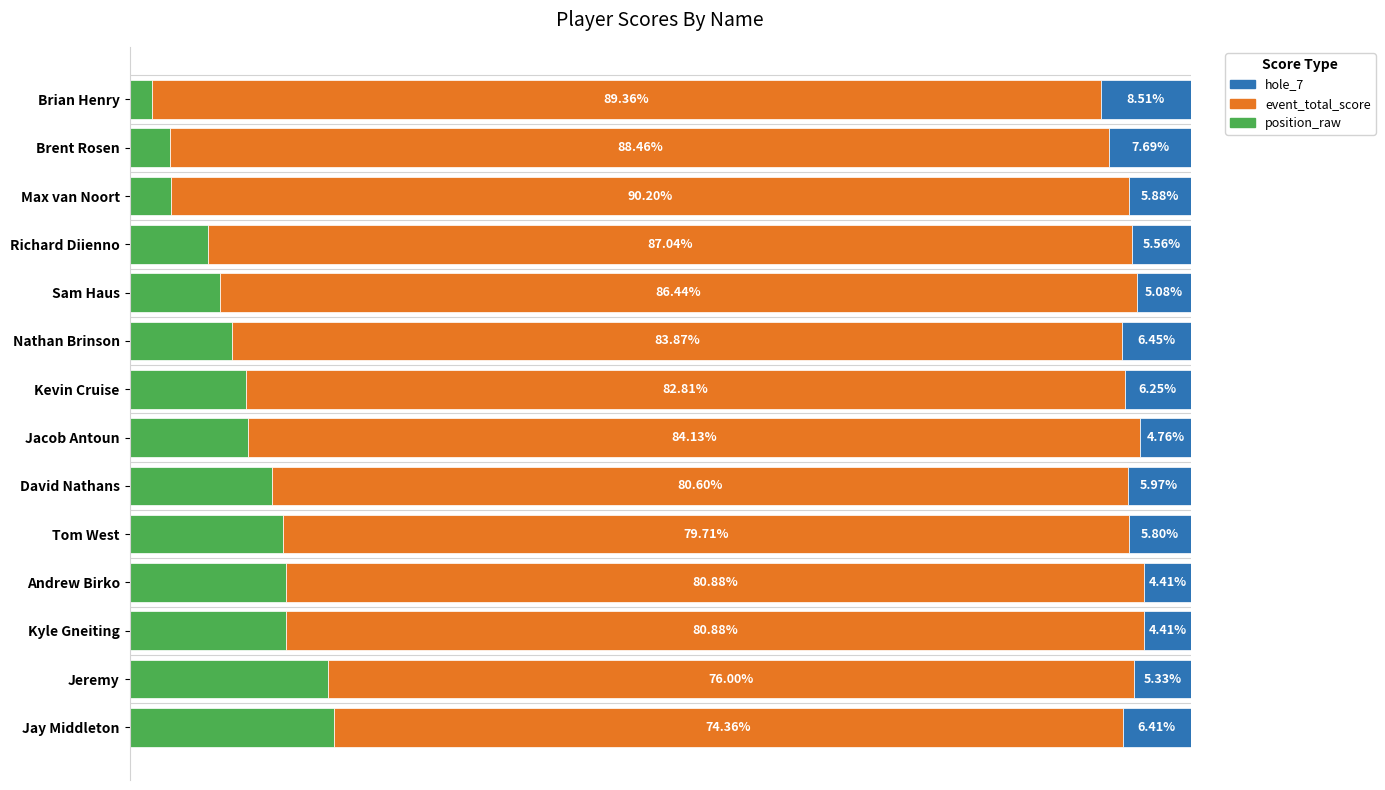

At which label is position_raw closest to 10?

Nathan Brinson